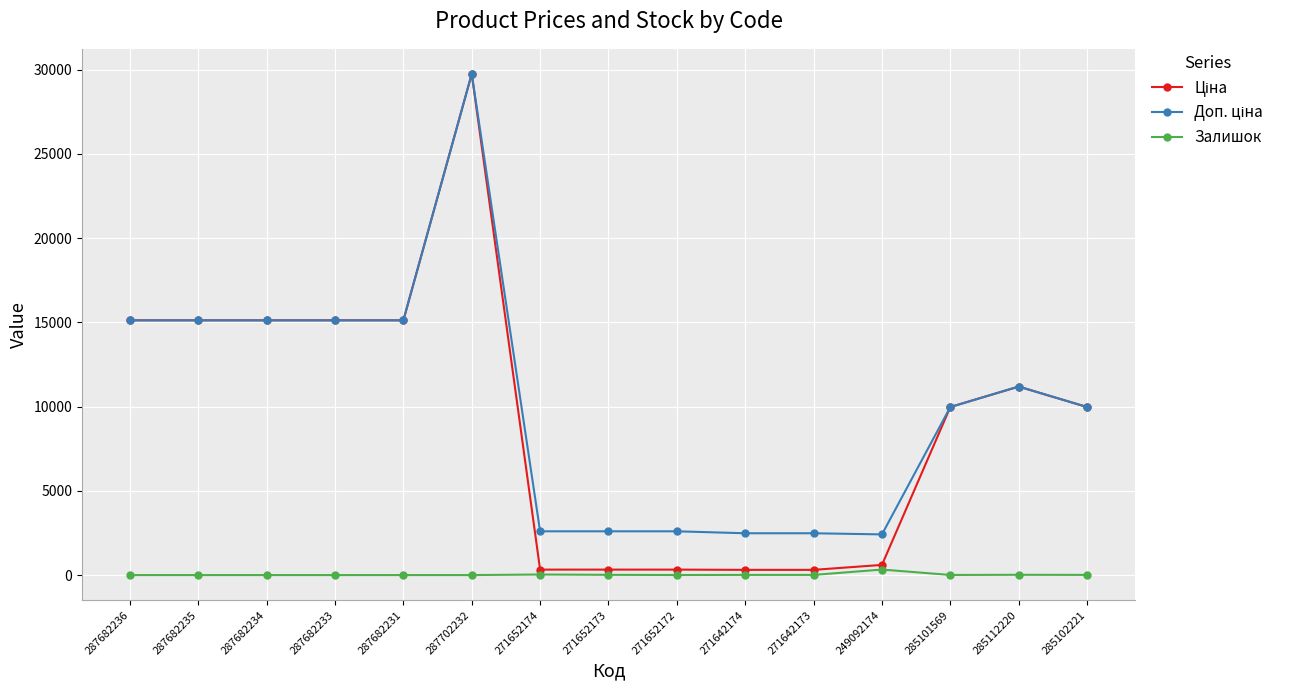

At which category is the sum across all series the highest?

287702232